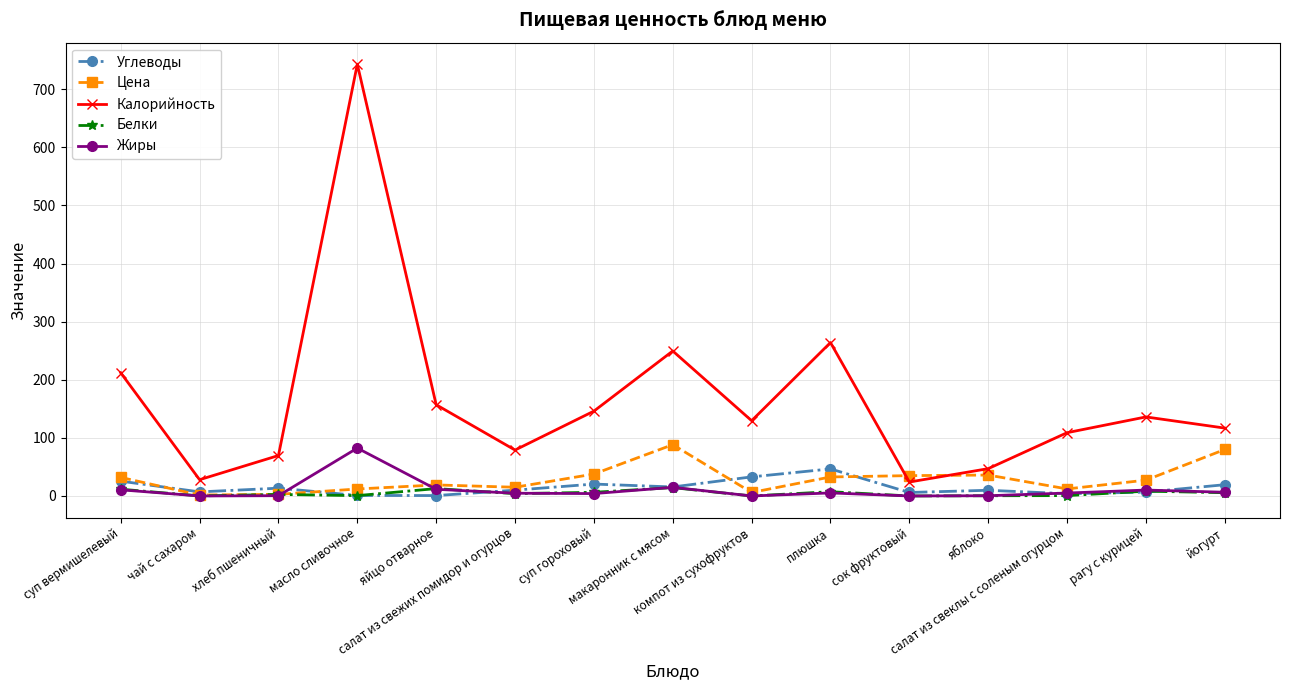

In Калорийность, how many points are lower than both neighbors (excluding endpoints)?

4